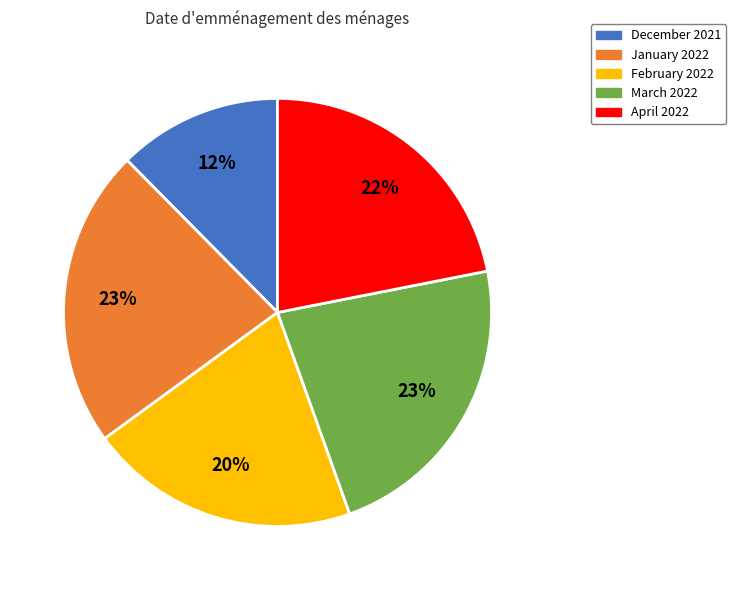

What is the ratio of the value at January 2022 to the value at April 2022?

1.0